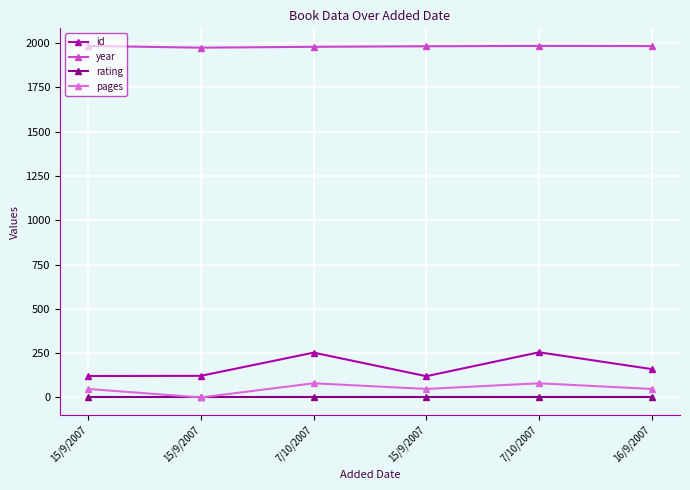

At which category is the sum across all series the highest?

7/10/2007